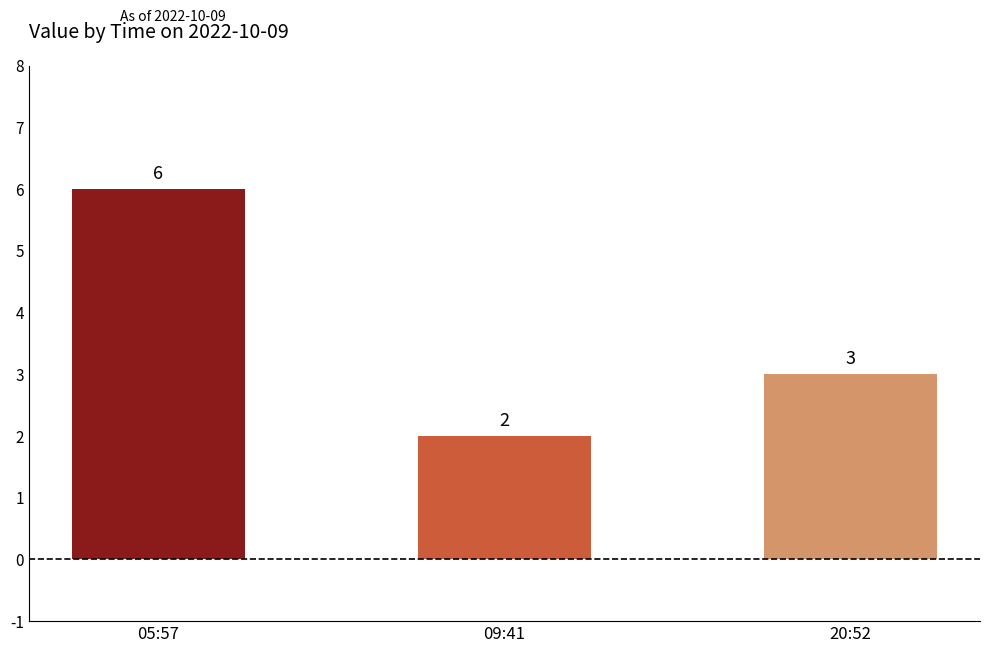

Where does the data first go above 3?

05:57